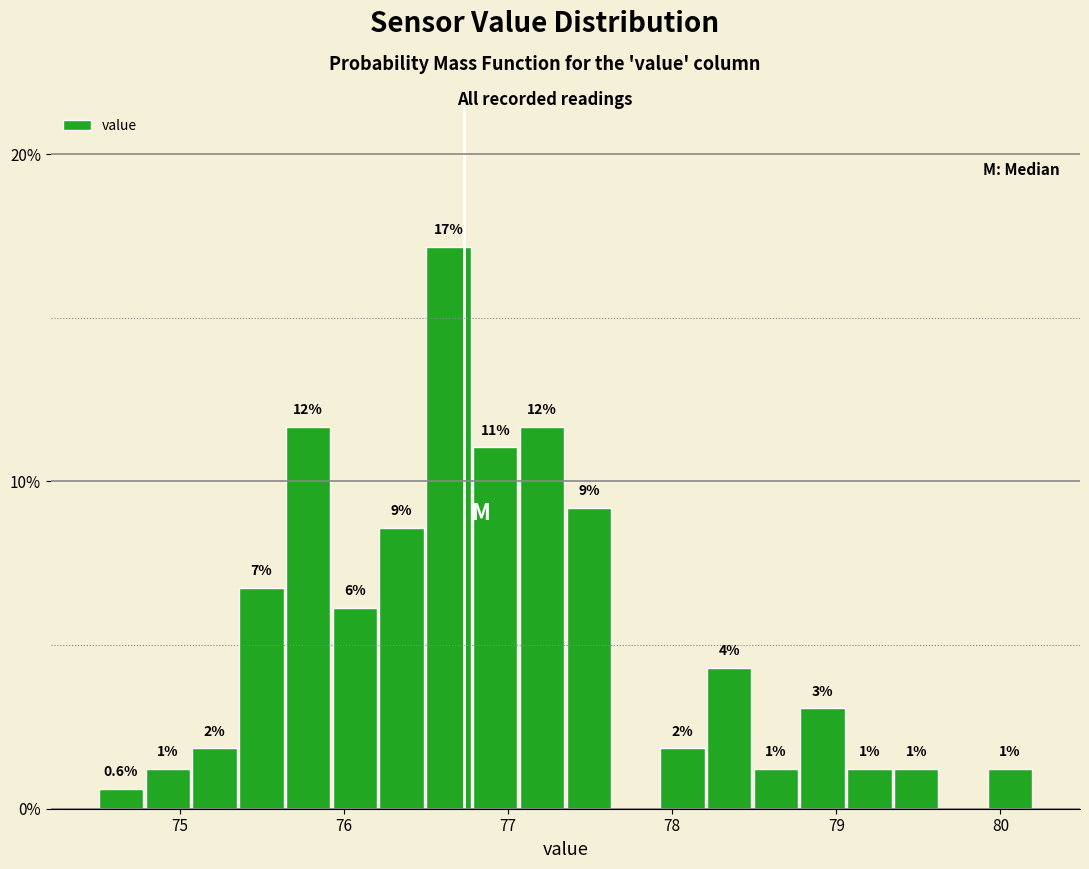

Read against the x-axis, roughly where is the centre of the tallest bar?

76.6